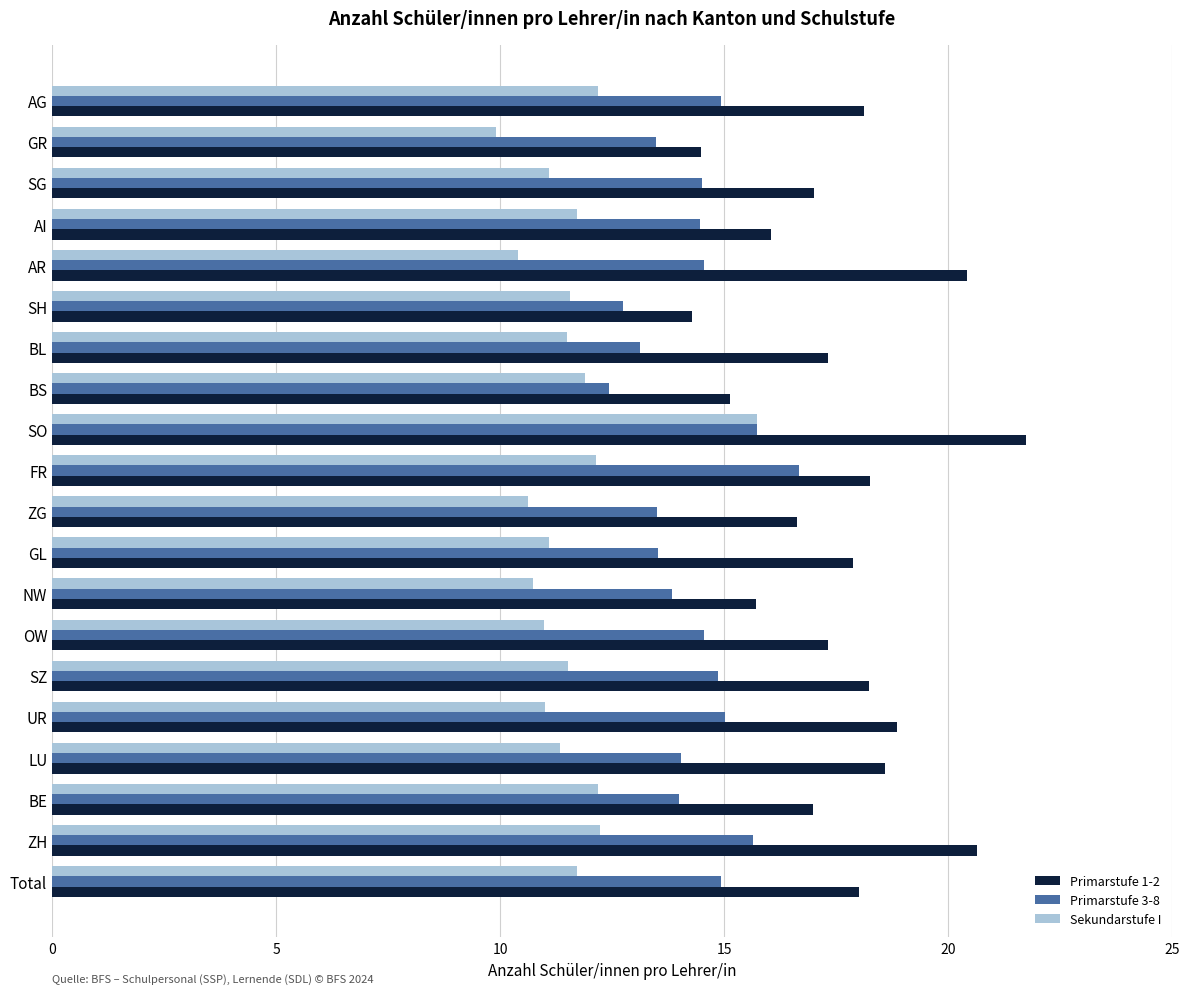

Which series changed the most between UR and SO?

Sekundarstufe I